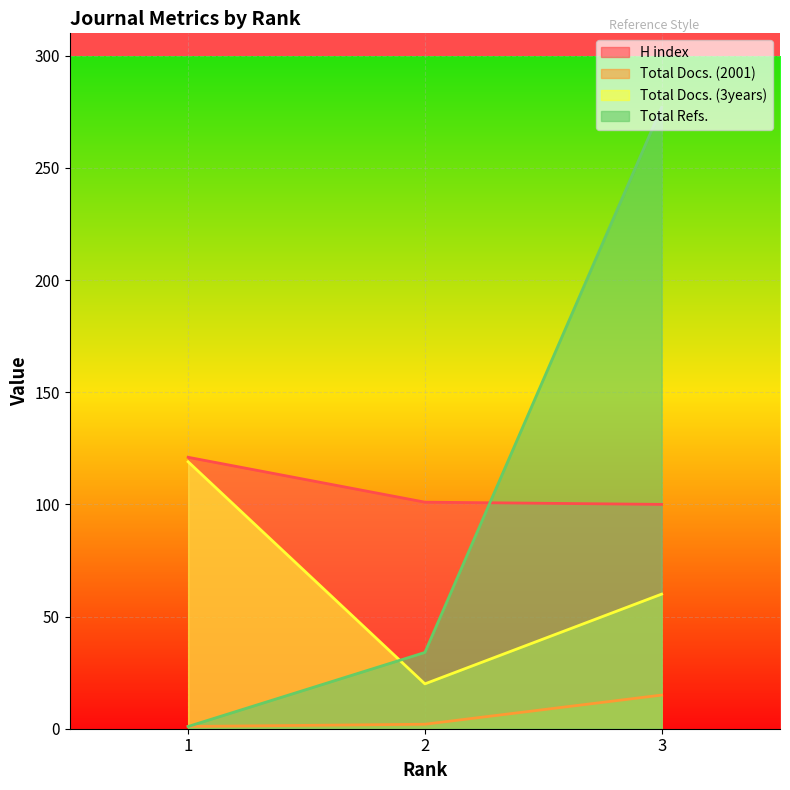

Reading left to right, extract all data points from this chart.

H index: 1=121	2=101	3=100
Total Docs. (2001): 1=1	2=2	3=15
Total Docs. (3years): 1=119	2=20	3=60
Total Refs.: 1=1	2=34	3=277